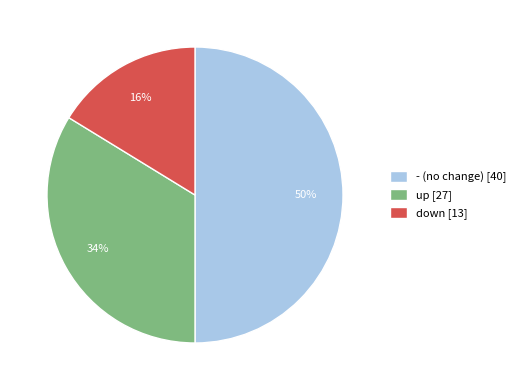

Rank the categories by value from highest to lowest.

-, up, down